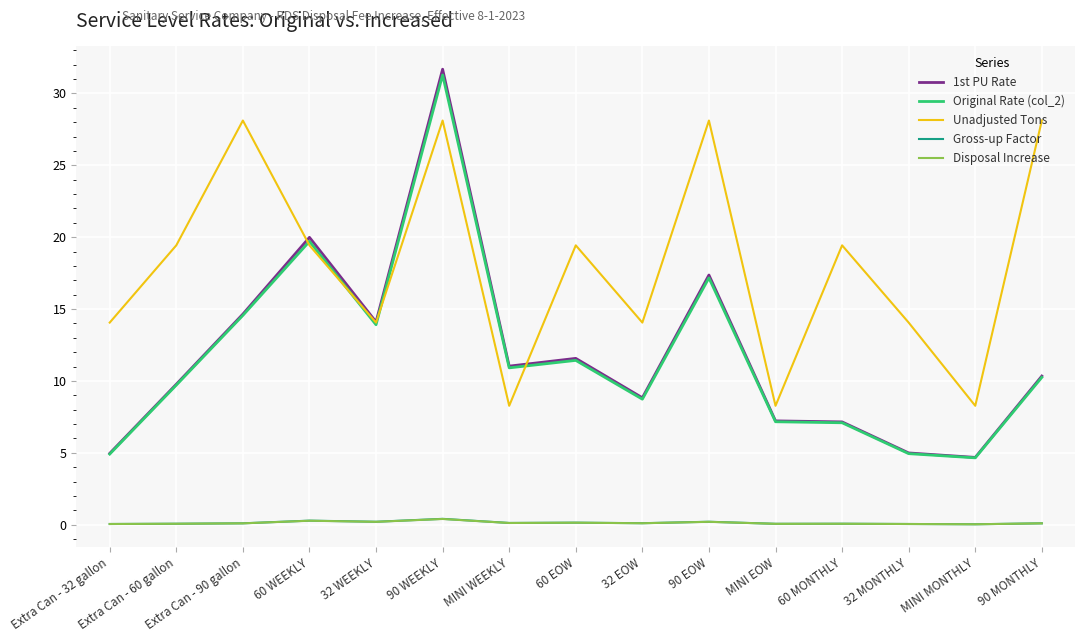

Where does the Unadjusted Tons series first go above 19?

Extra Can - 60 gallon